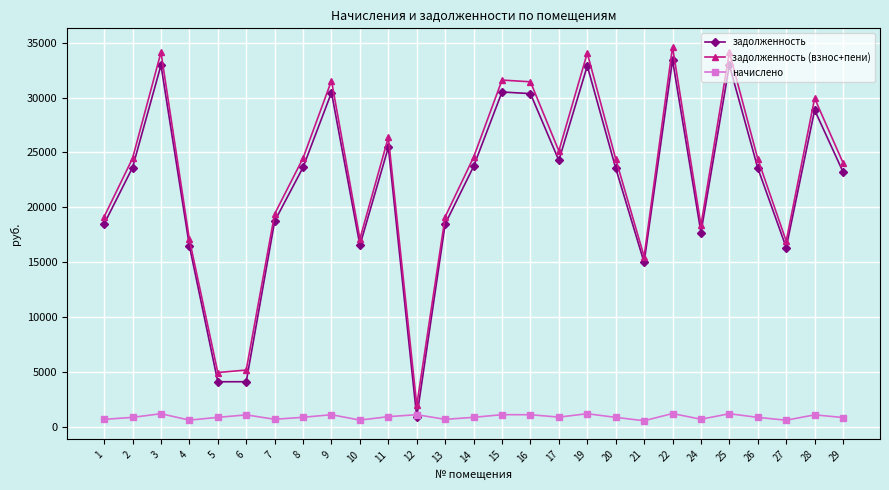

True or false: начислено and задолженность (взнос+пени) intersect in this chart.

False